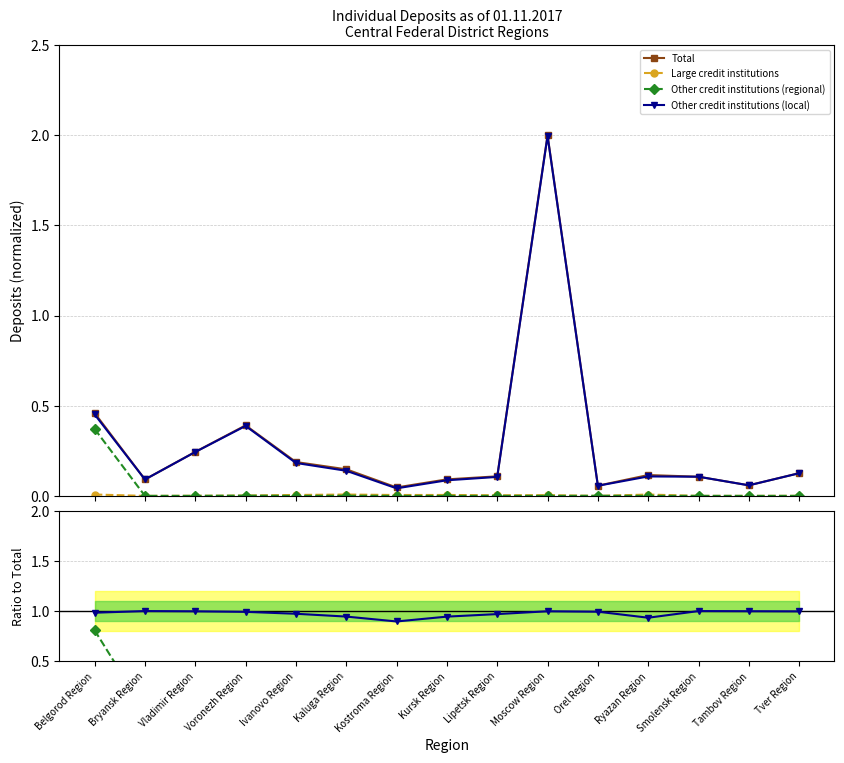

List the labels in order of Other credit institutions (local) value, smallest first.

Kostroma Region, Ryazan Region, Kursk Region, Kaluga Region, Lipetsk Region, Ivanovo Region, Belgorod Region, Voronezh Region, Orel Region, Tver Region, Vladimir Region, Moscow Region, Tambov Region, Bryansk Region, Smolensk Region